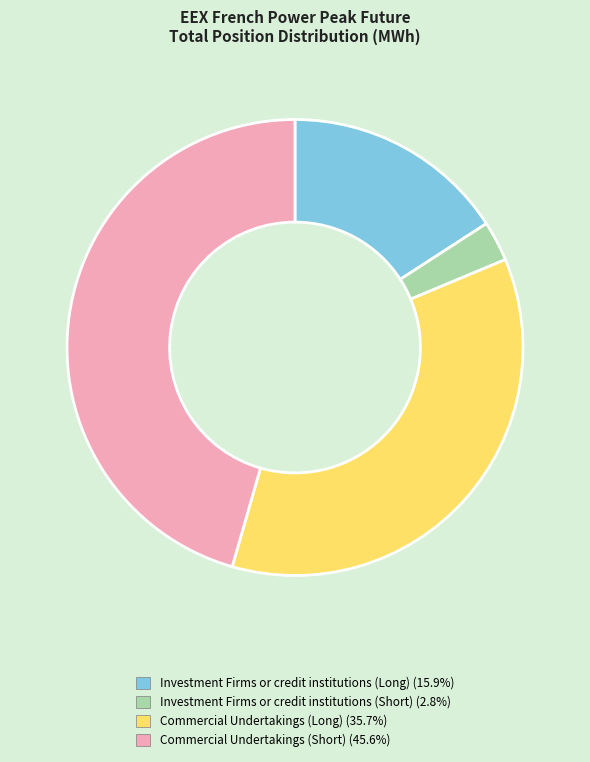

Is there any slice that represents more than half of the pie?

No